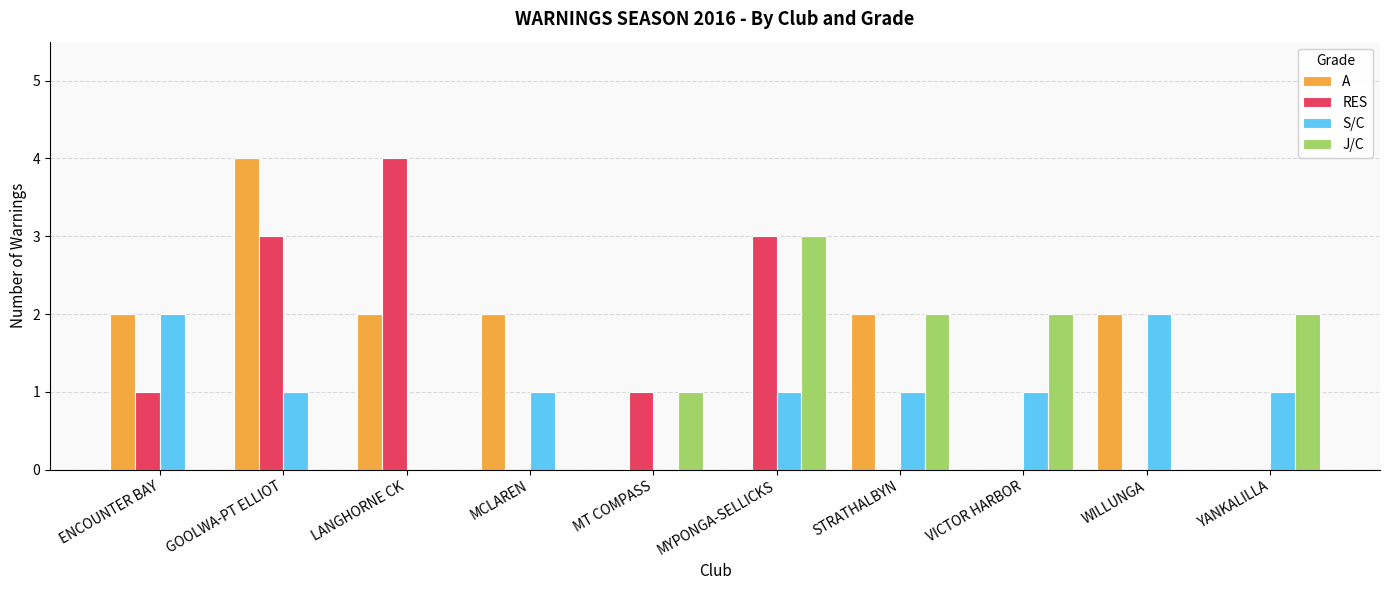

What is the highest value of the J/C series?

3